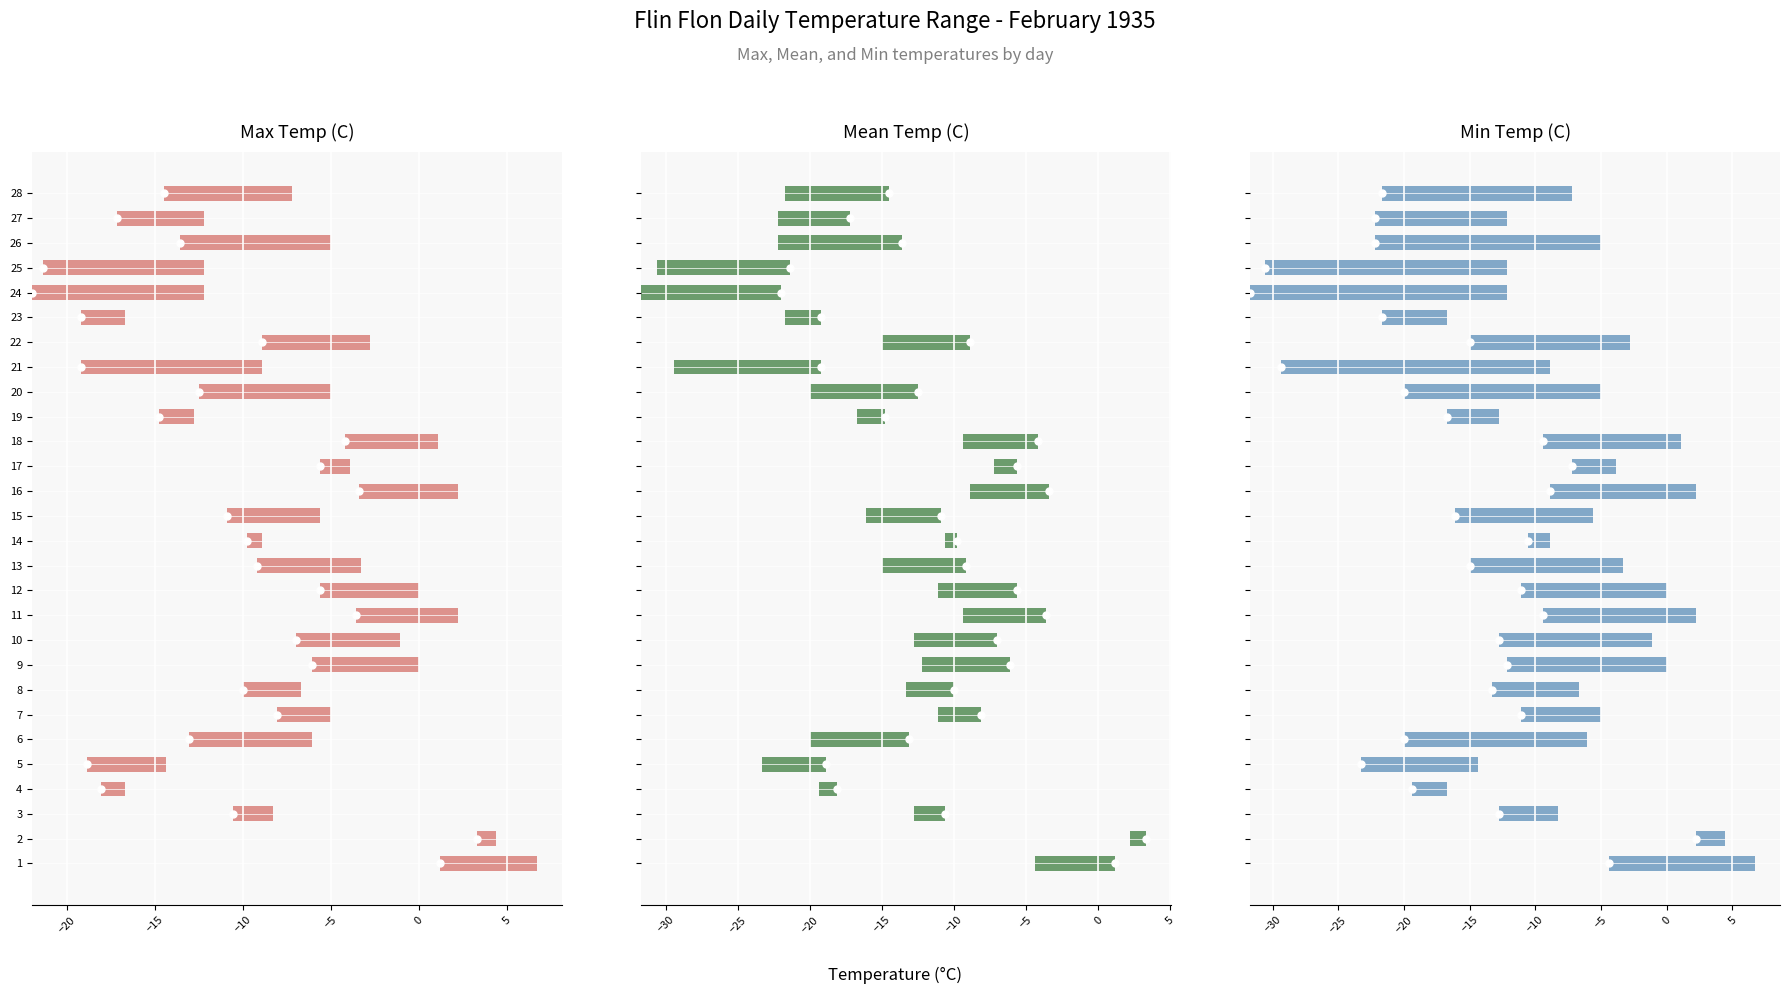

Are the bars horizontal?

Yes